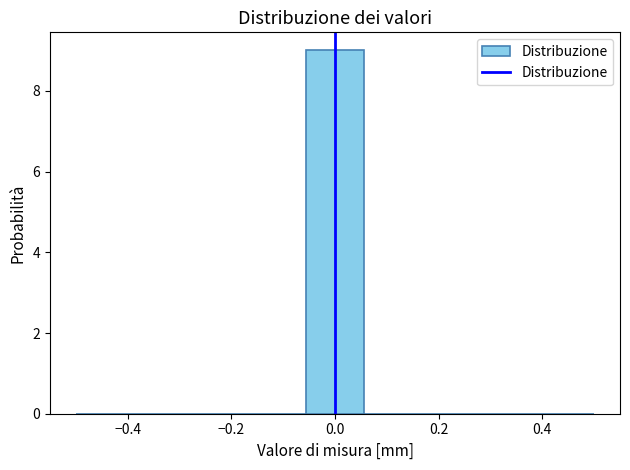

Reading left to right, transcribe this chart: for each bar, give the range it covers on the x-axis and its height. Neither the bar edges nor the heights are printed on the chart, so give them approximately, as read against the axes.

-0.50 to -0.38: 0
-0.38 to -0.28: 0
-0.28 to -0.16: 0
-0.16 to -0.06: 0
-0.06 to 0.06: 9
0.06 to 0.16: 0
0.16 to 0.28: 0
0.28 to 0.38: 0
0.38 to 0.50: 0